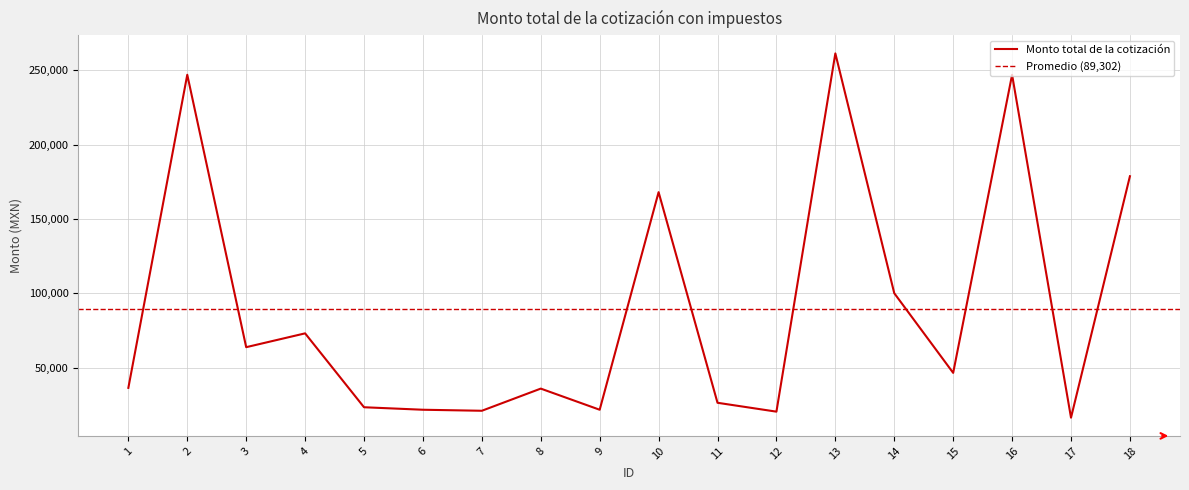

What is the value of the 17th point from the left?

16240.0